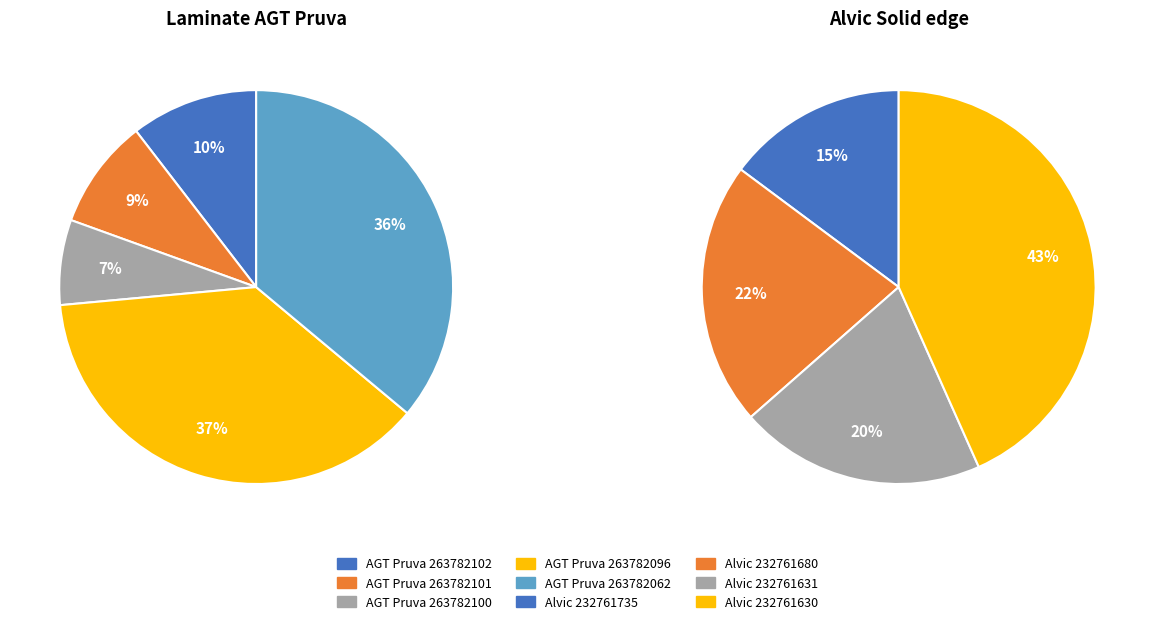

Approximately how many times larger is the value at Alvic 232761680 compared to Alvic 232761631?

1.1